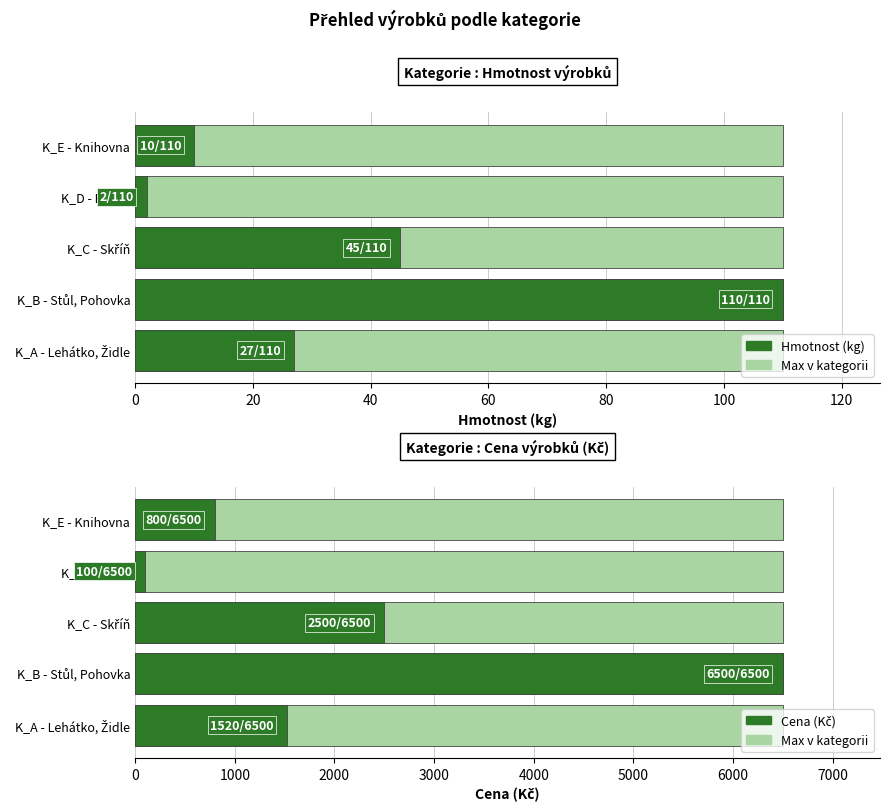

Which series has the widest spread of values?

Cena (Kč)